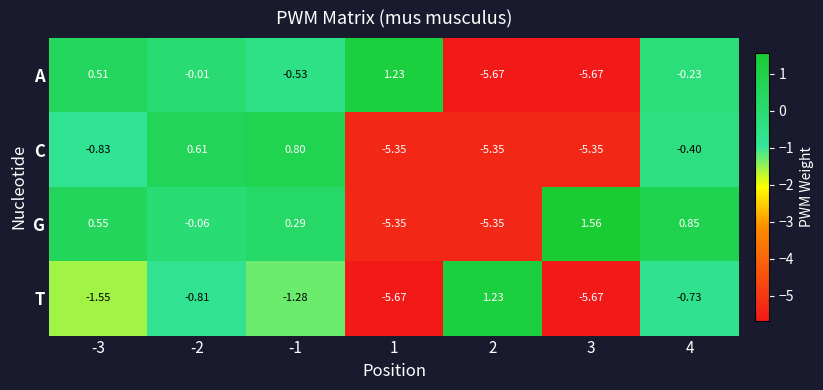

Which series has the largest total across all categories?

G